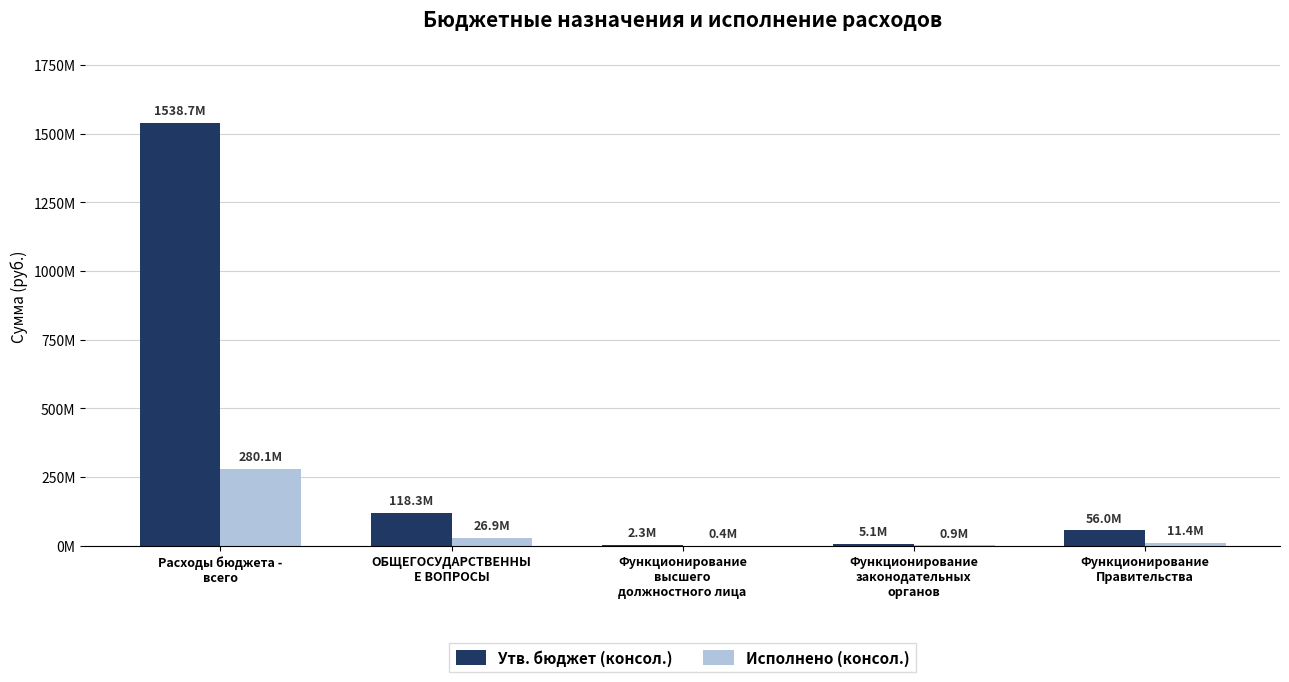

Reading left to right, extract all data points from this chart.

Утв. бюджет (консол.): Расходы бюджета -
всего=1538745662.3	ОБЩЕГОСУДАРСТВЕННЫ
Е ВОПРОСЫ=118291808.1	Функционирование
высшего
должностного лица=2250270.0	Функционирование
законодательных
органов=5077437.2	Функционирование
Правительства=55990830.0
Исполнено (консол.): Расходы бюджета -
всего=280100260.1	ОБЩЕГОСУДАРСТВЕННЫ
Е ВОПРОСЫ=26882905.5	Функционирование
высшего
должностного лица=387863.2	Функционирование
законодательных
органов=863942.3	Функционирование
Правительства=11421531.1